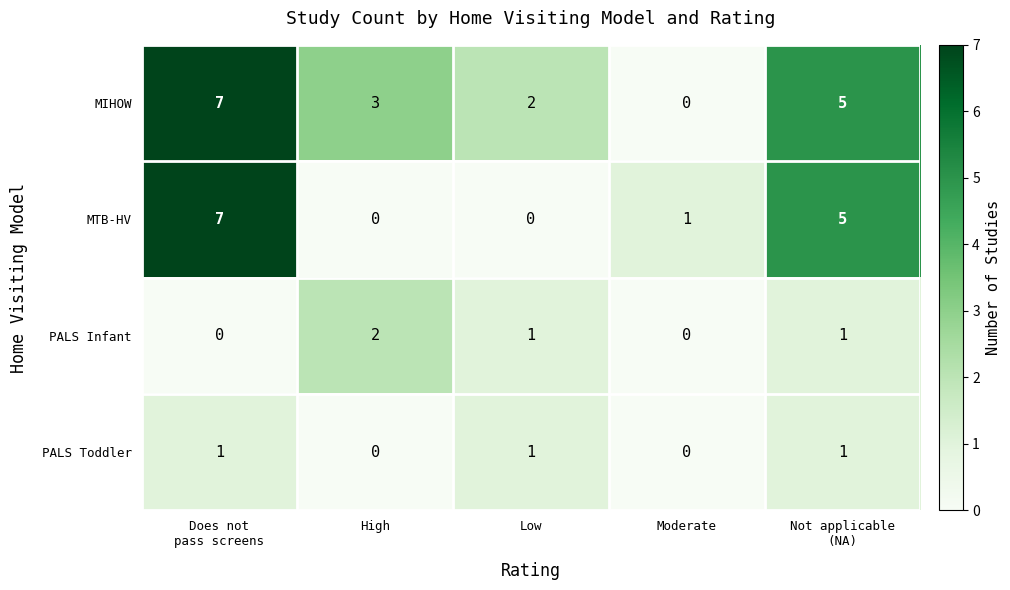

What is the sum of all PALS Toddler values?

3